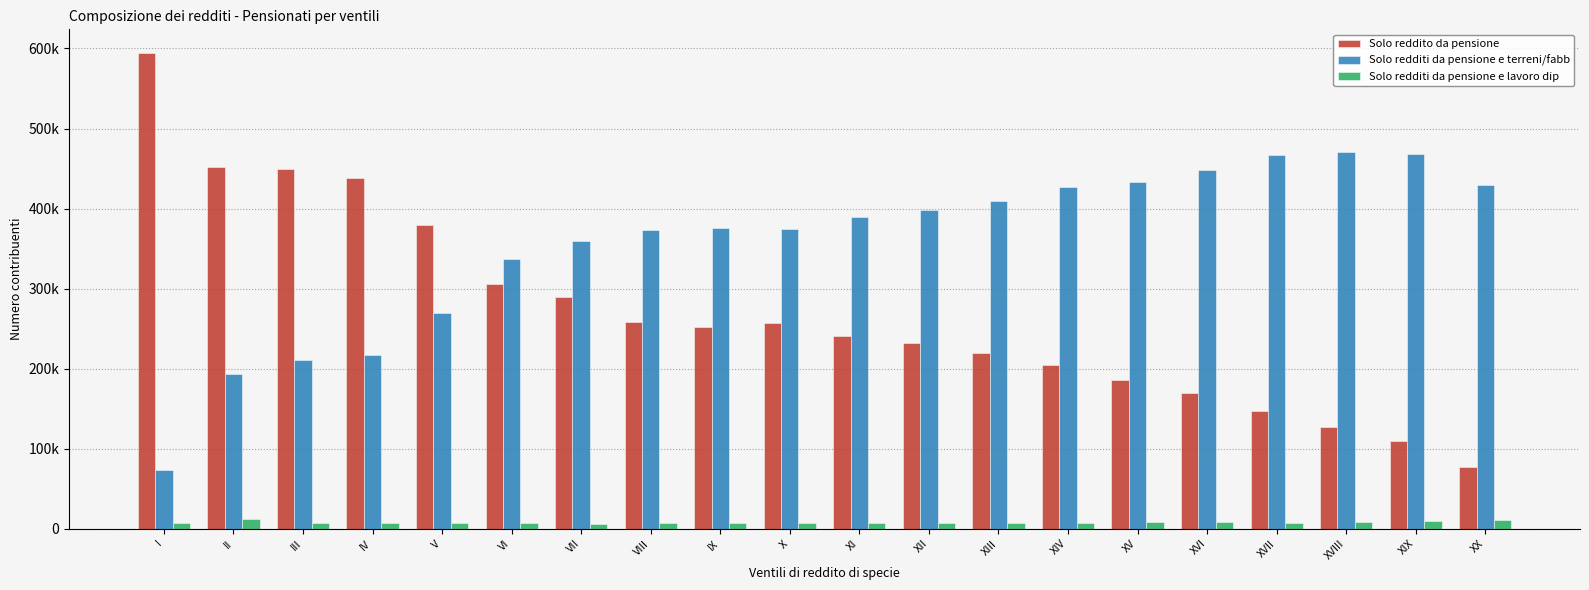

Where is Solo reddito da pensione nearest to the value 335735?

VI